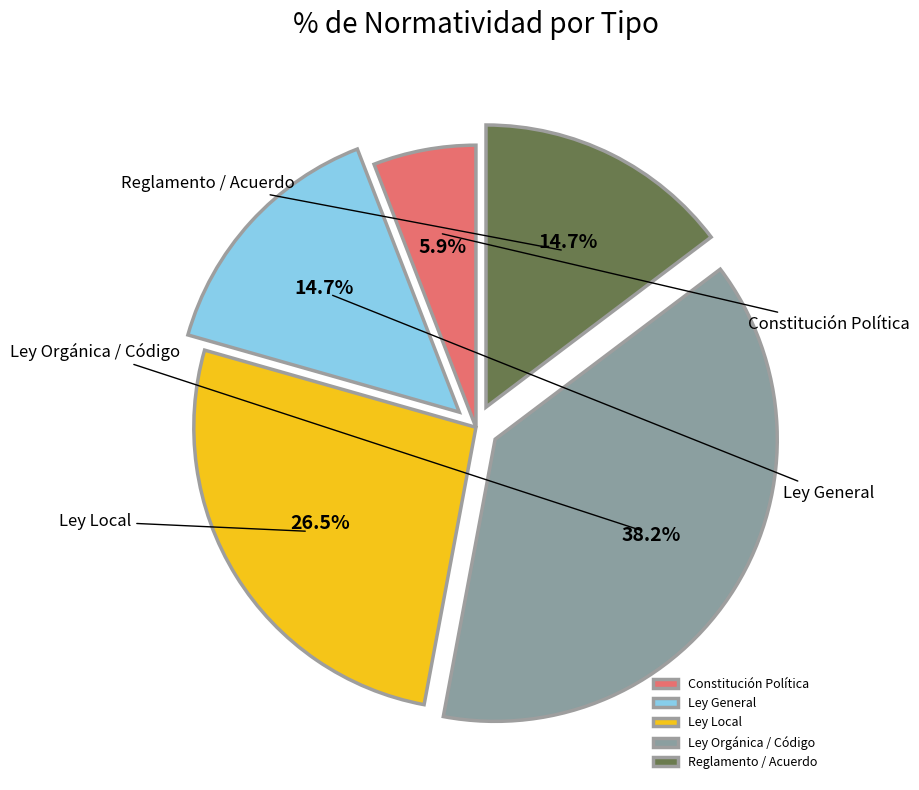

The Reglamento / Acuerdo slice represents 21% of the pie. True or false?

False